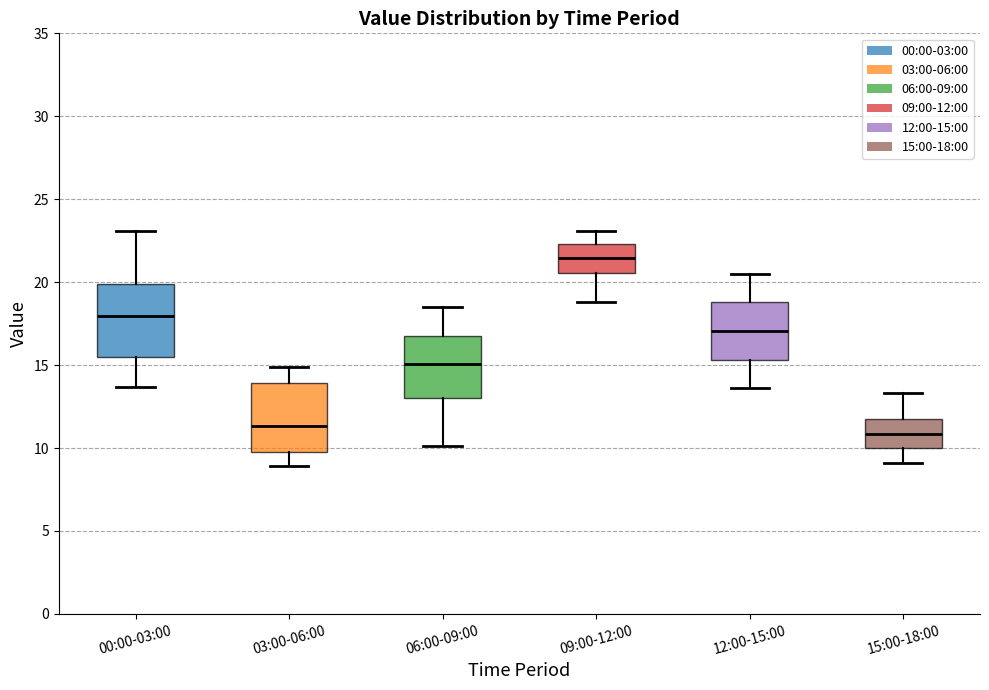

Where does the upper whisker of the box for 00:00-03:00 end on the y-axis? The values are not printed on the chart, so give them approximately, as read against the axis.

23.0